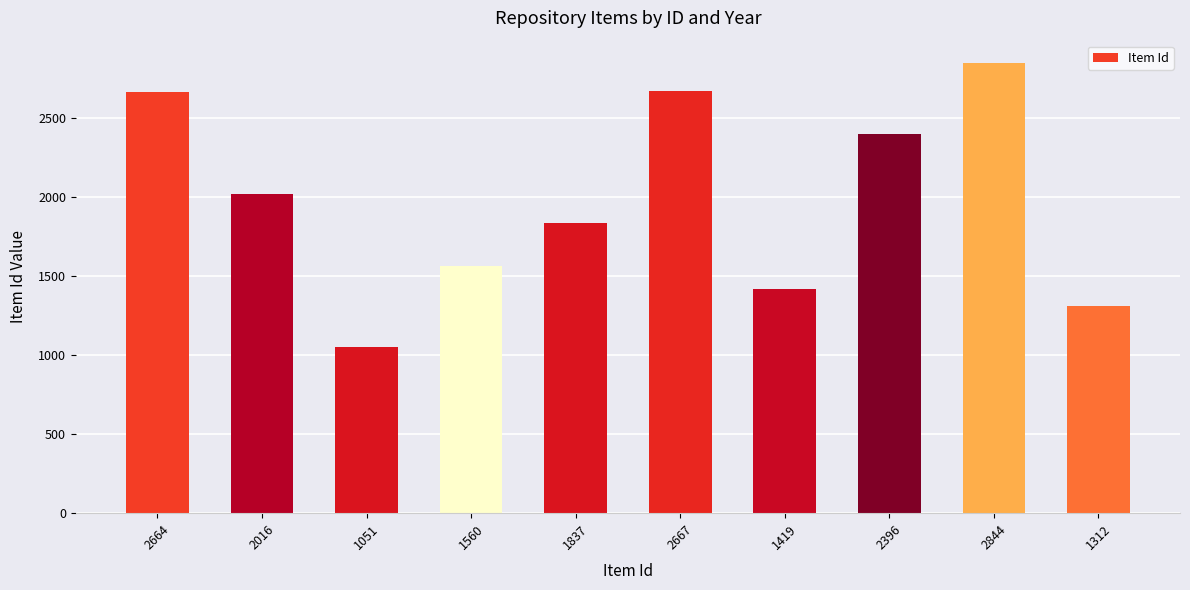

Which category has the lowest value across all series?

1051